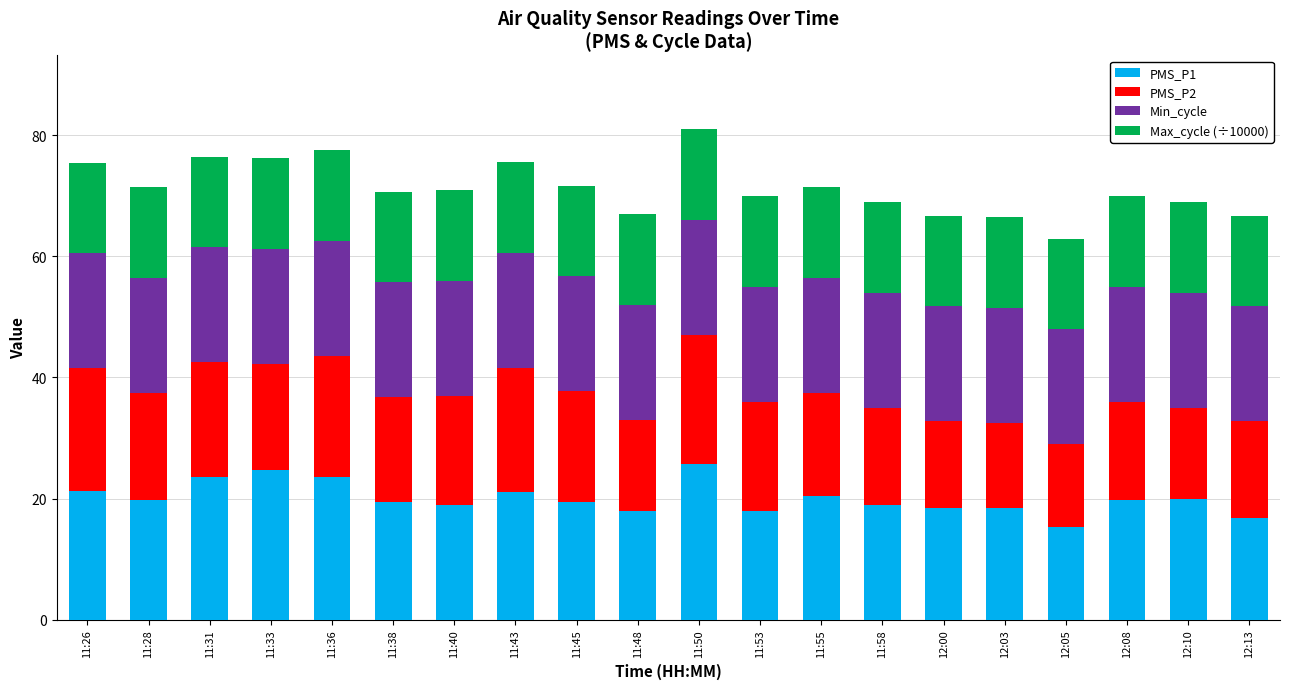

What is the maximum value for PMS_P1?

25.8